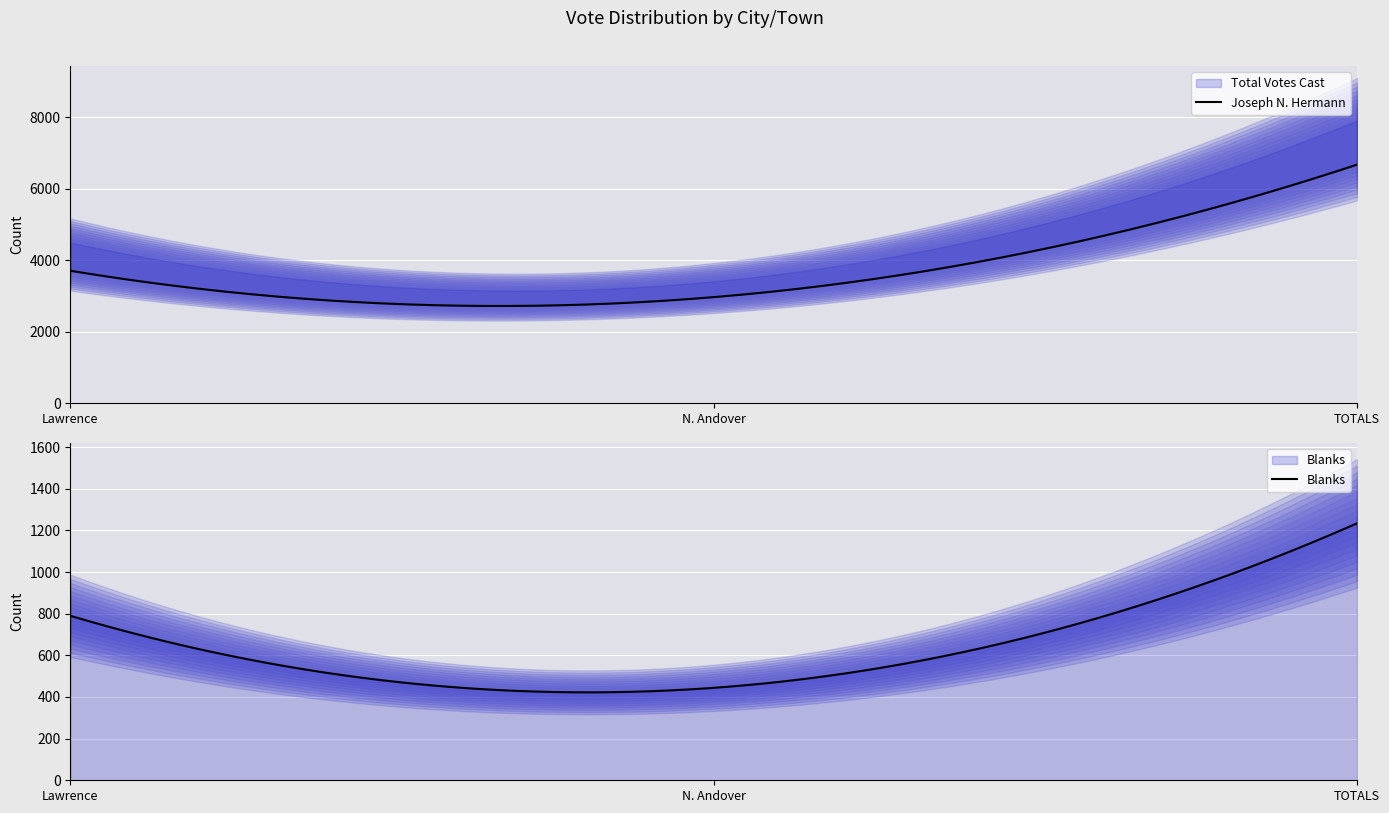

How many series are shown in this chart?

4